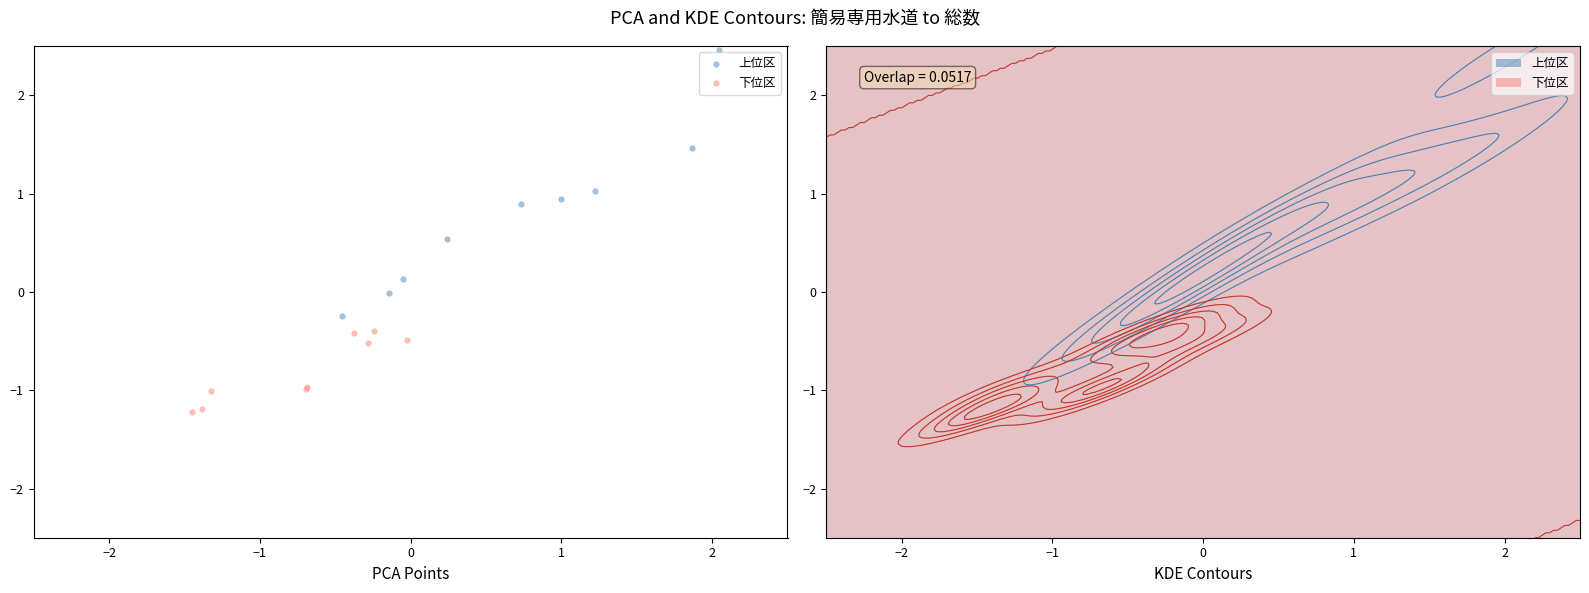

Which series reaches the maximum Y coordinate?

上位区